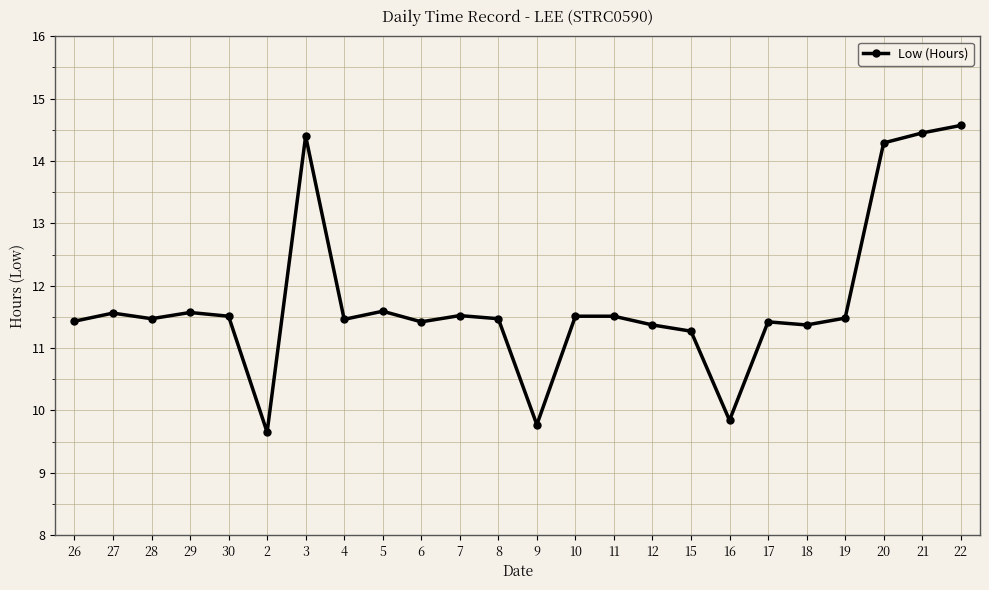

The chart shows a value of 19.8 at 29. True or false?

False